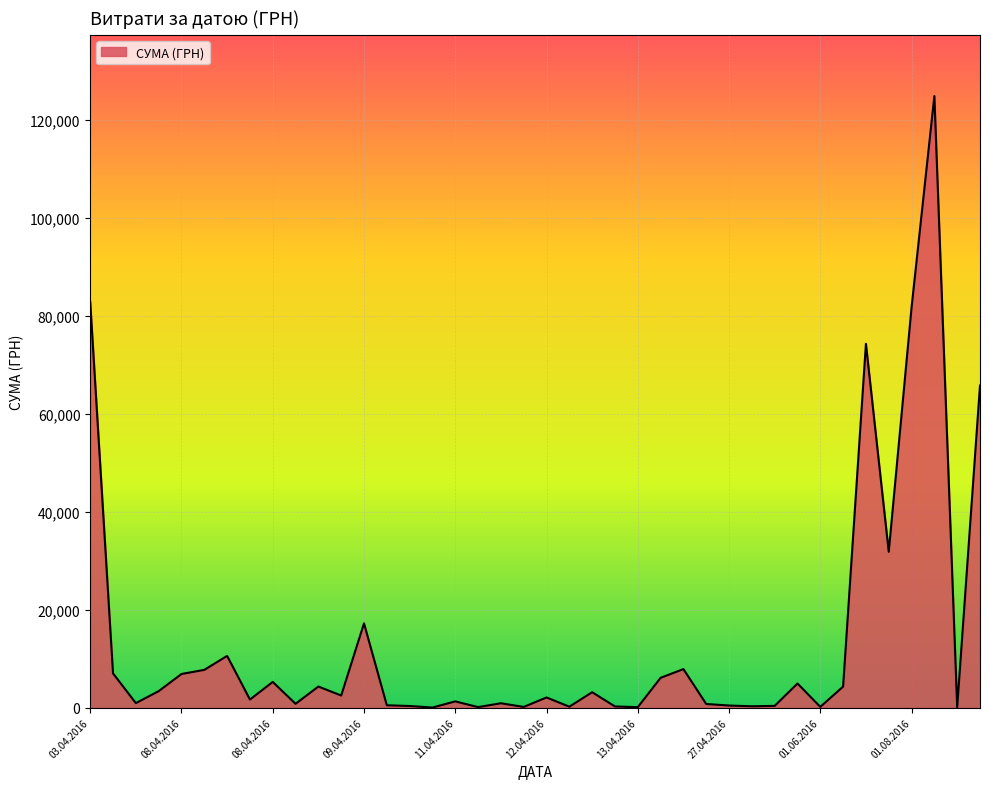

What is the maximum value shown in the chart?

124904.8